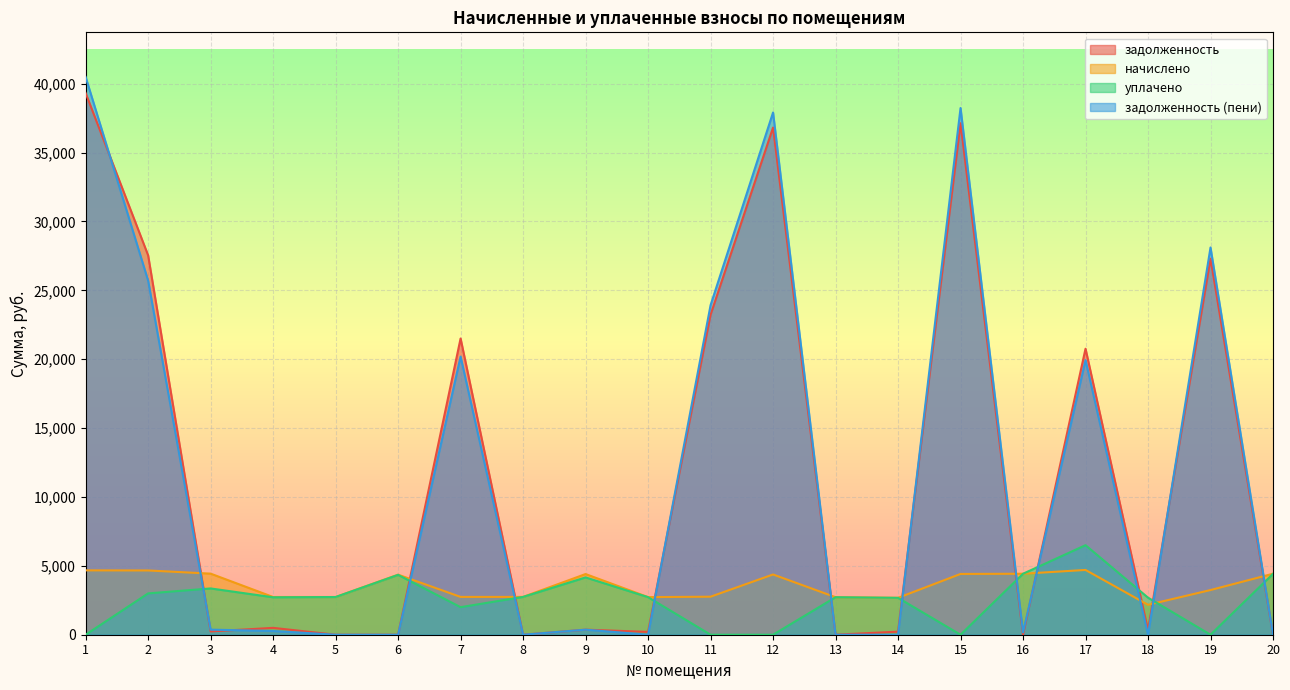

Reading left to right, extract all data points from this chart.

задолженность: 39322.8	27542.8	239.0	498.4	0.0	0.0	21505.5	0.0	367.0	205.5	23230.5	36818.2	2.2	223.4	37131.3	0.0	20761.2	343.7	27300.5	0.0
начислено: 4672.3	4664.9	4434.2	2737.9	2737.9	4359.8	2745.4	2745.4	4404.5	2730.5	2760.2	4374.7	2723.0	2678.4	4411.9	4426.8	4702.1	2172.5	3243.8	4426.8
уплачено: 0.0	3000.0	3360.1	2717.3	2737.1	4344.9	2000.0	2745.4	4160.5	2726.3	0.0	0.0	2722.7	2677.8	0.0	4426.8	6500.0	2691.1	0.0	4420.0
задолженность (пени): 40490.9	25709.0	369.5	270.3	0.0	0.0	20191.8	0.0	367.0	0.0	23920.6	37911.8	0.0	0.6	38234.3	167.8	19936.7	0.0	28111.4	7.0